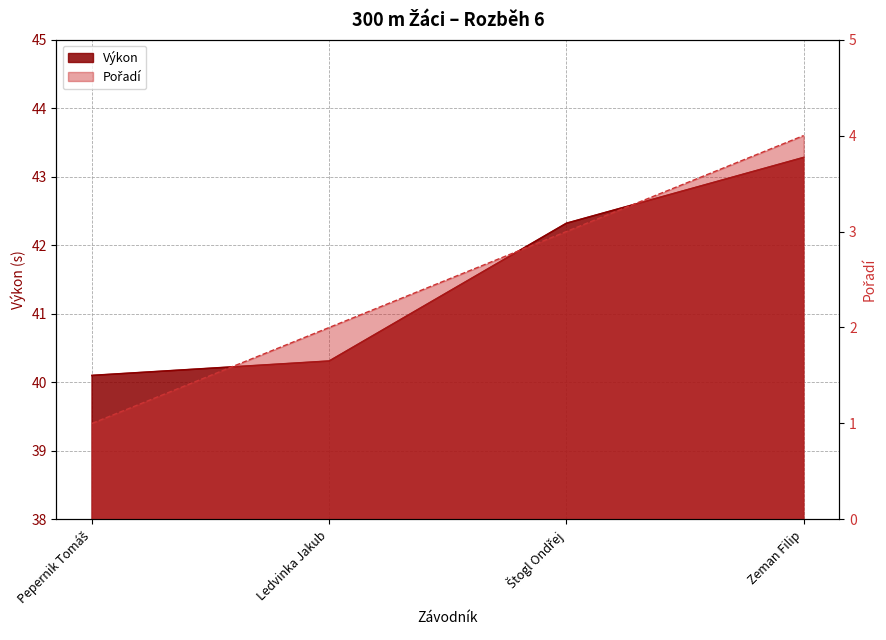

Where does the Výkon series first go above 42?

Štogl Ondřej